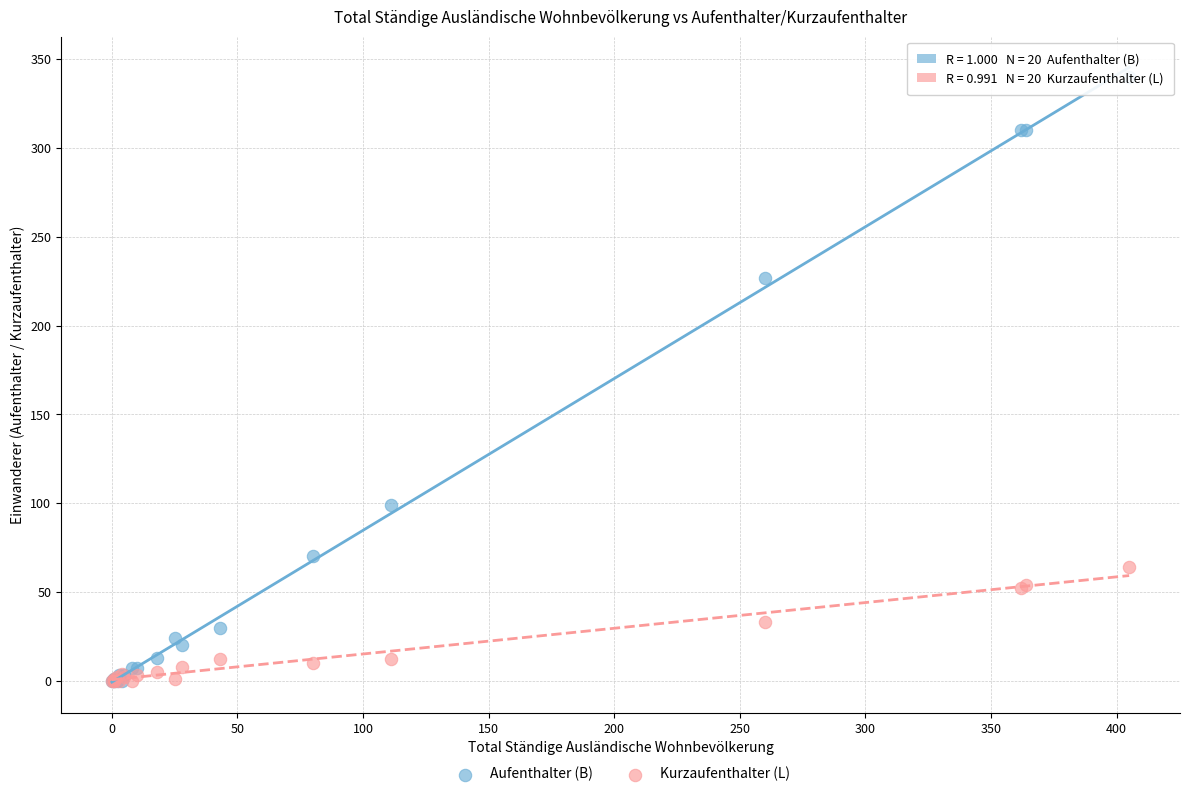

Across all series, what Y value is closest to 170?

227